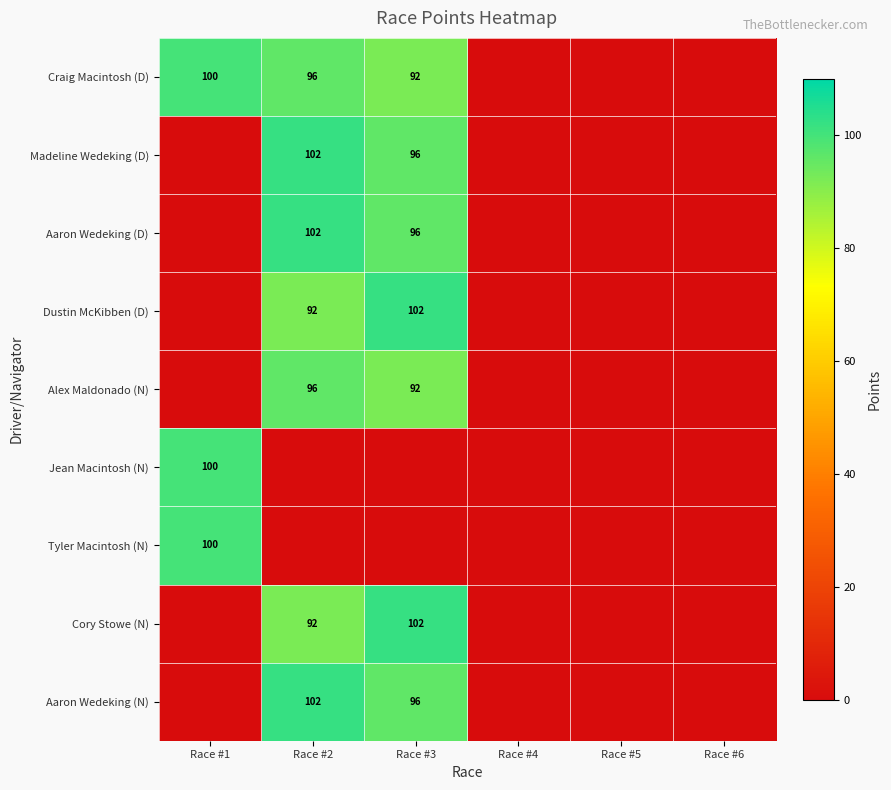

What is the spread (max minus min) of values at Race #2?

102